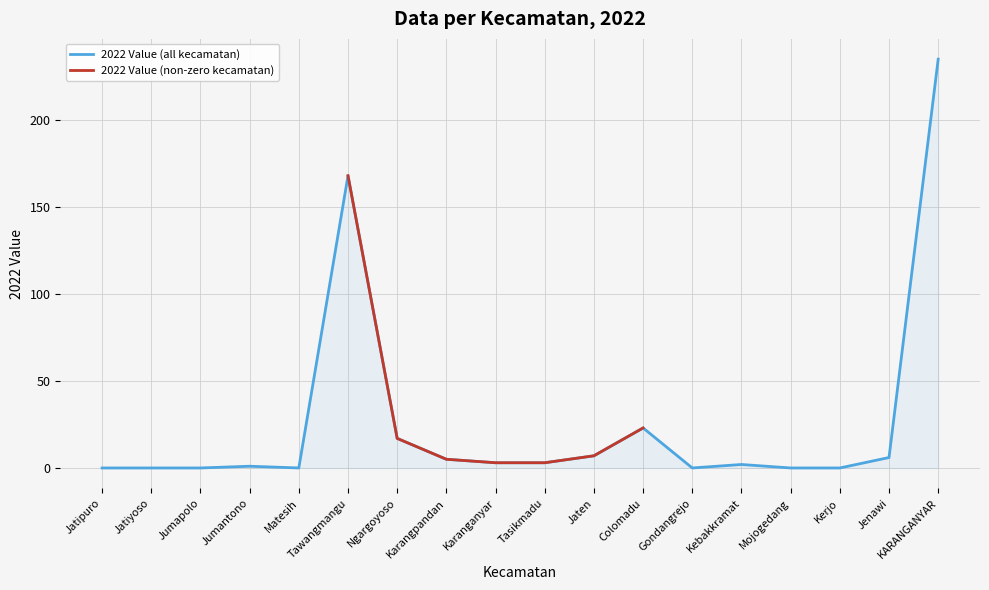

At how many categories does at least one series exceed 184?

1